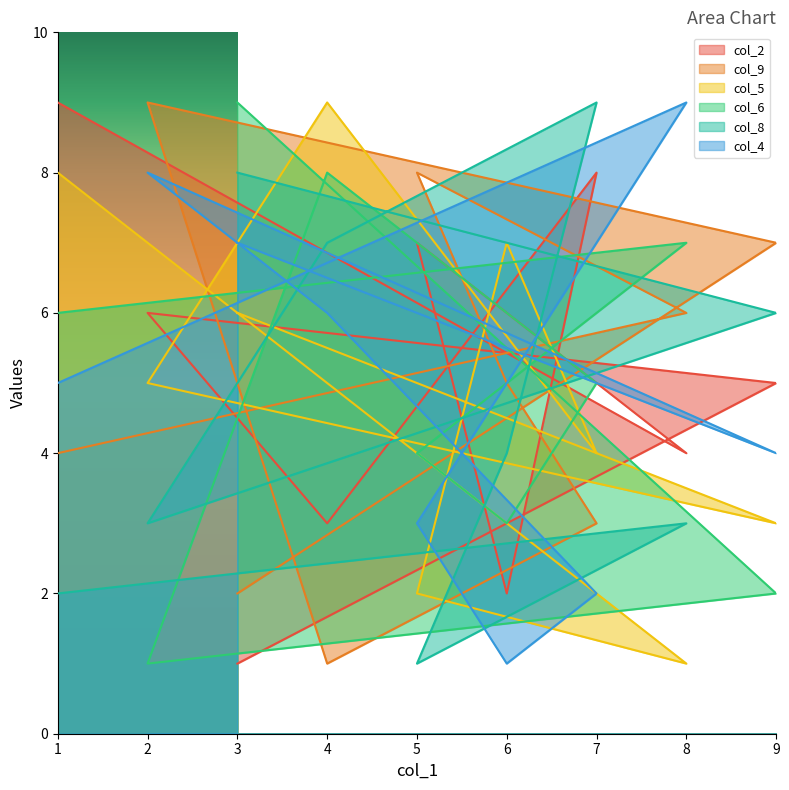

How many data points in col_5 are above 5?

4